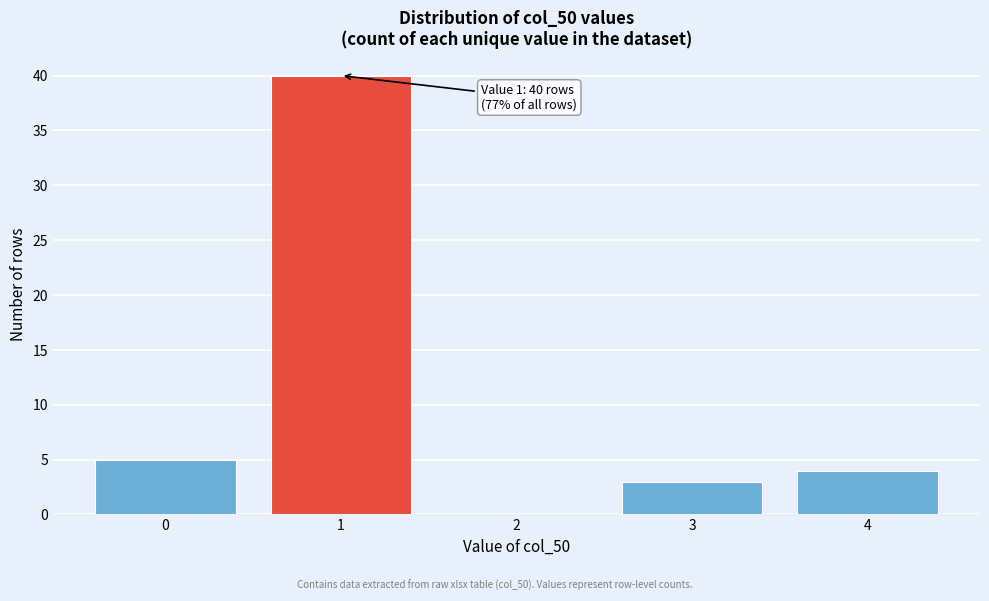

Which range on the x-axis has the tallest bar?

0.5 to 1.5